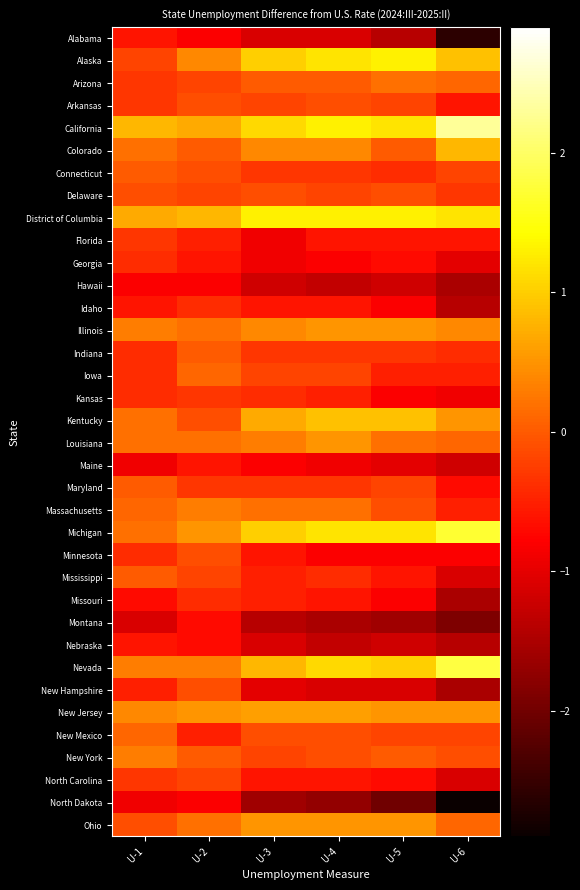

Count the number of categories in the chart.

6